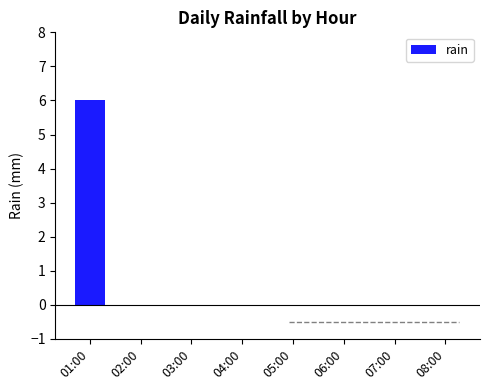

Which has a higher value, 01:00 or 06:00?

01:00